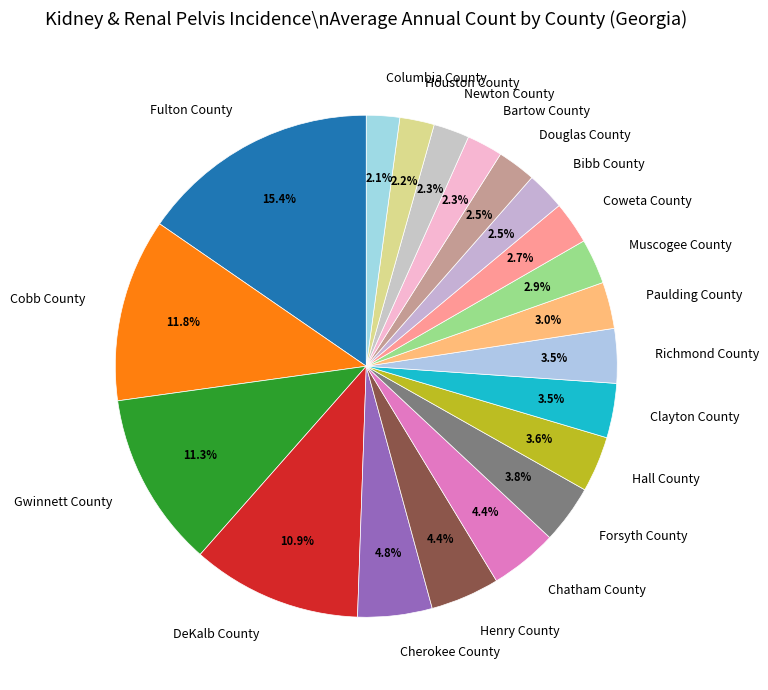

To the nearest percent, what portion does Coweta County represent?

3%